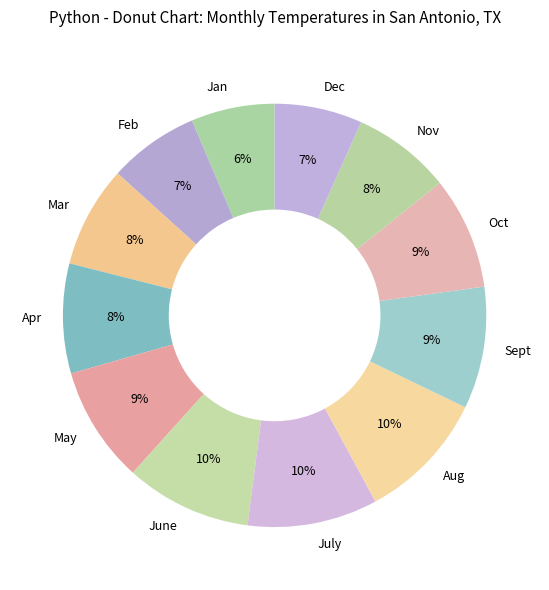

To the nearest percent, what is the difference between the largest and smallest slice percentages?

4%